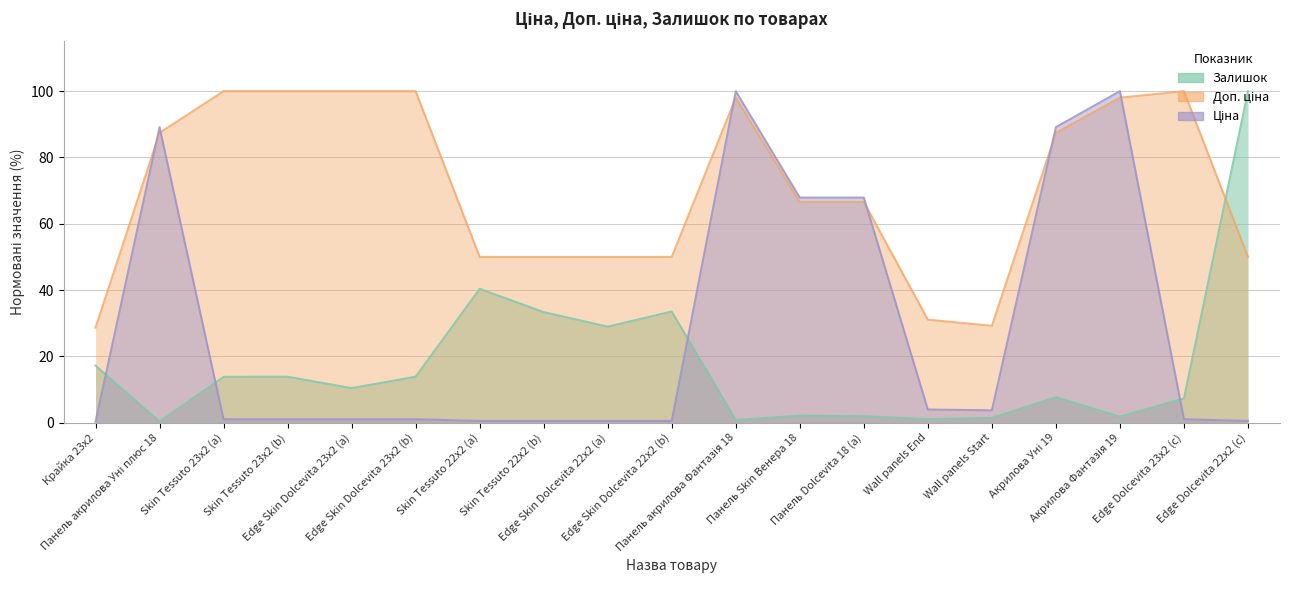

What are all the series names shown in the legend?

Ціна, Залишок, Доп. ціна